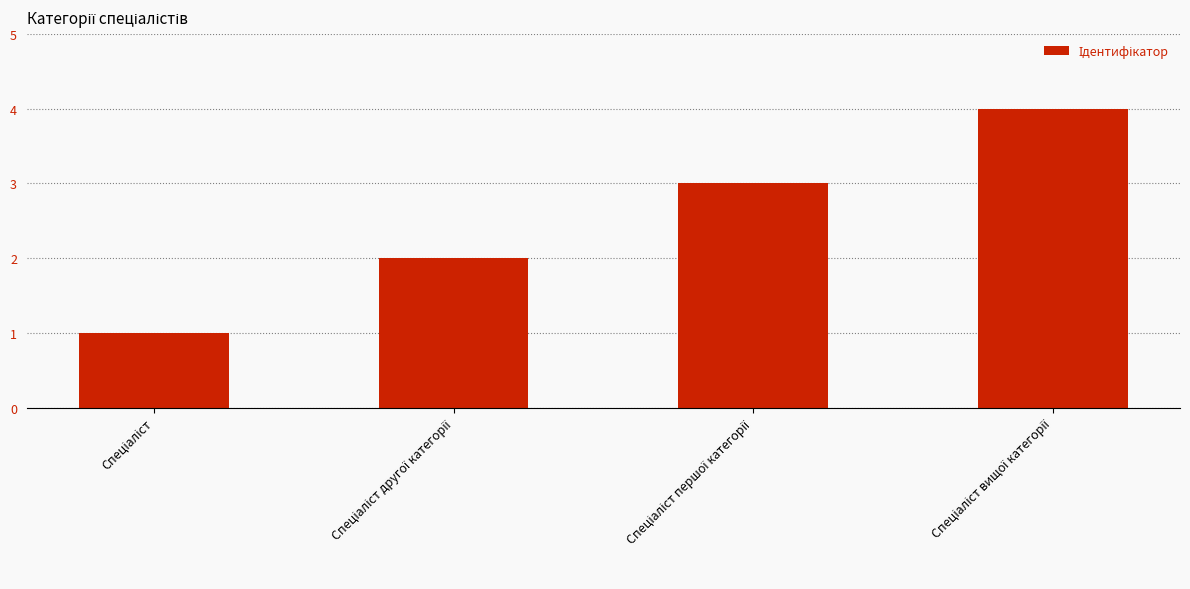

What is the sum of all values?

10